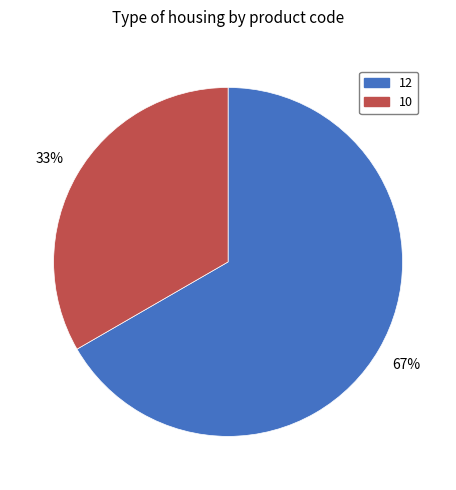

Is there any slice that represents more than half of the pie?

Yes